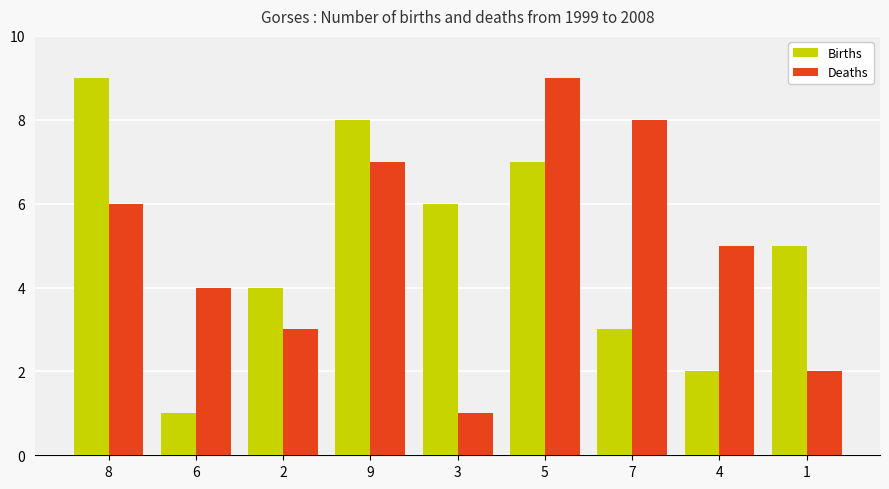

What is the difference between the maximum and minimum values in the Births series?

8